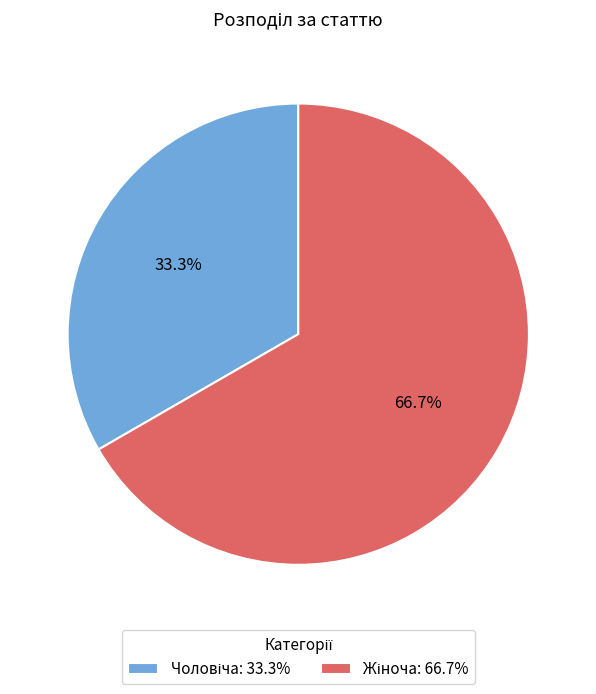

Is there a majority slice in this chart?

Yes